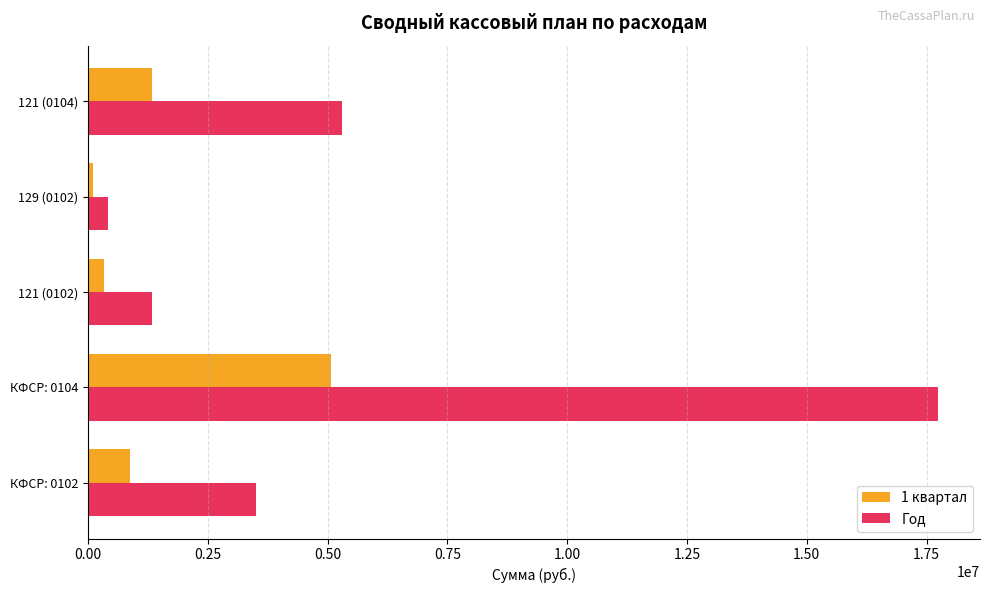

What is the lowest value of the 1 квартал series?

101448.5